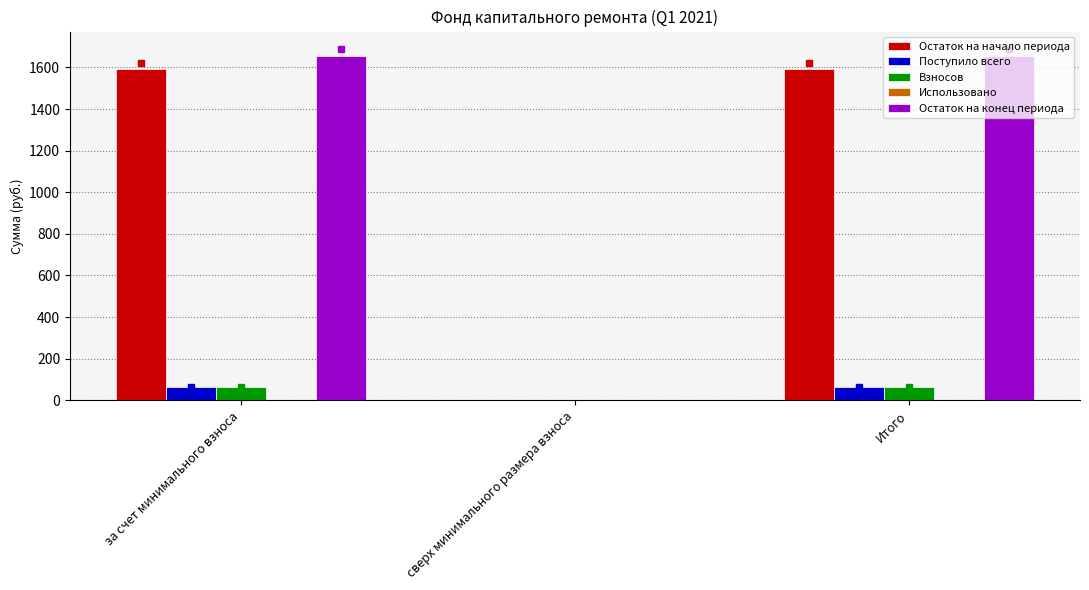

What is the maximum value shown in the chart?

1654.9